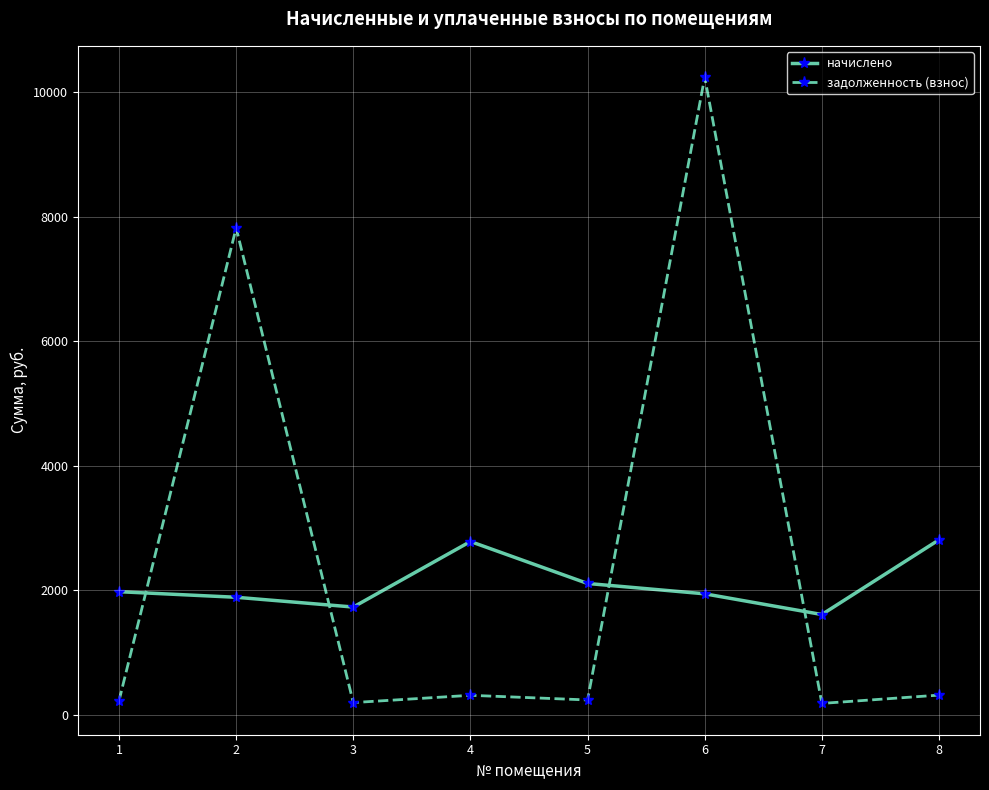

The value of задолженность (взнос) at 6 is 13405.4. True or false?

False